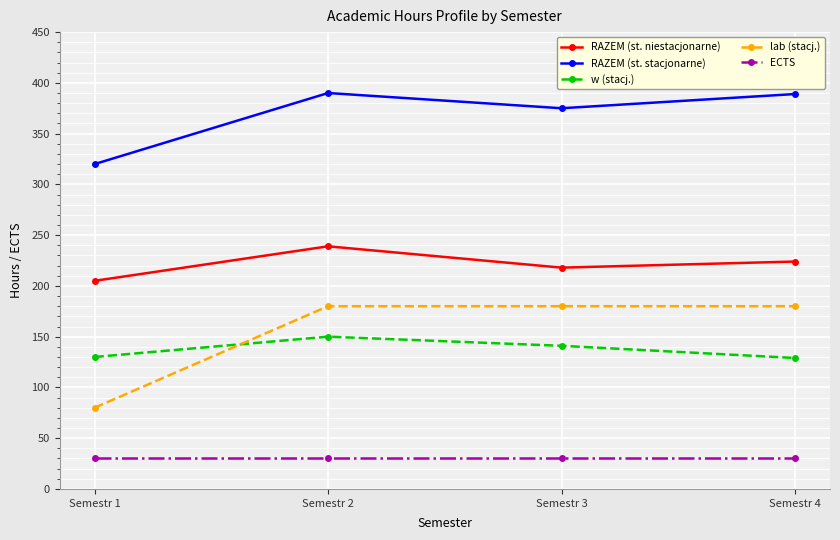

What is the maximum value for ECTS?

30